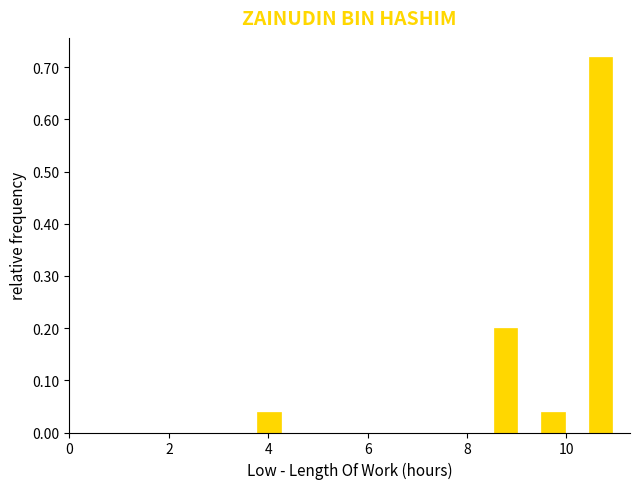

Read against the x-axis, roughly where is the centre of the tallest bar?

10.6